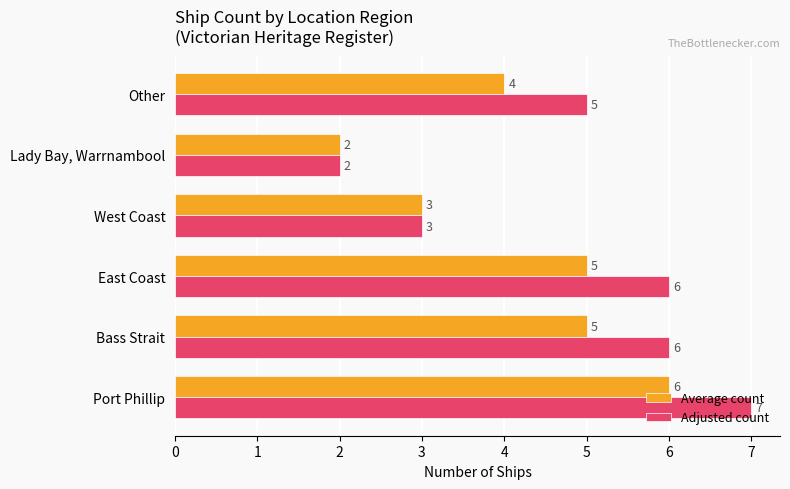

Count the number of categories in the chart.

6